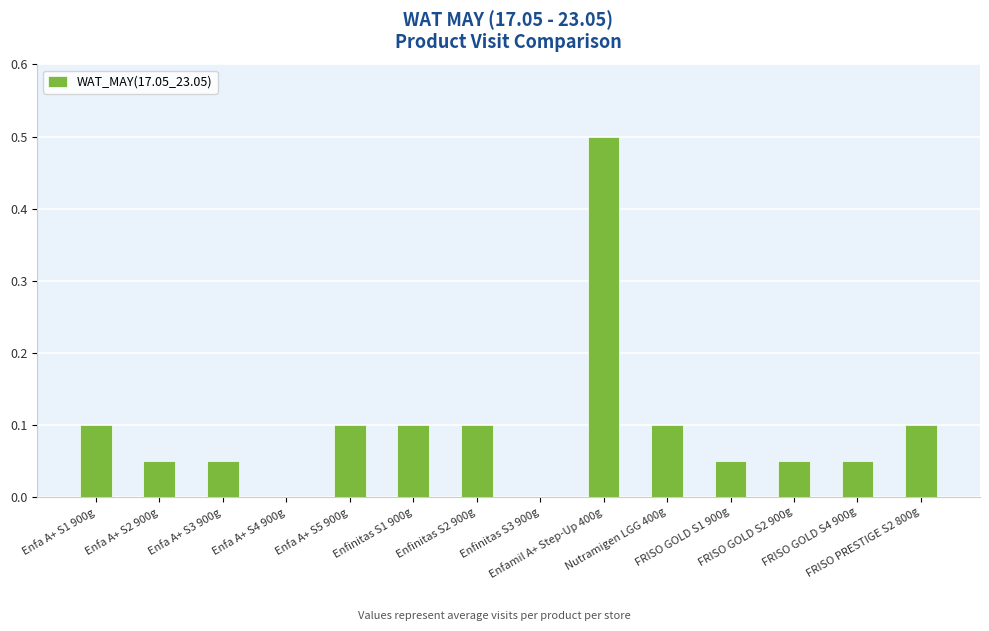

What is the sum of all values?

1.4